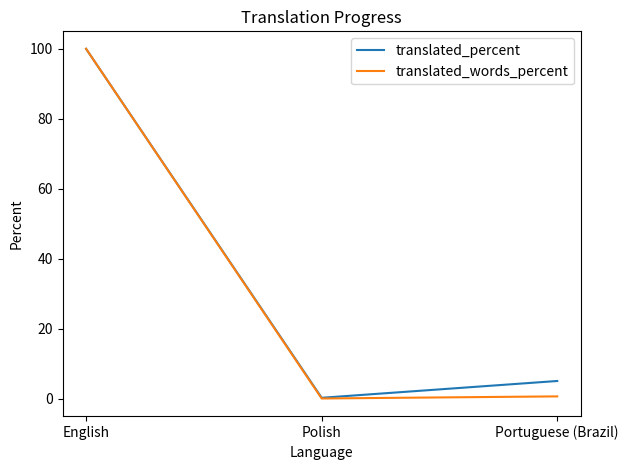

Is this an area chart (filled region under the line)?

No